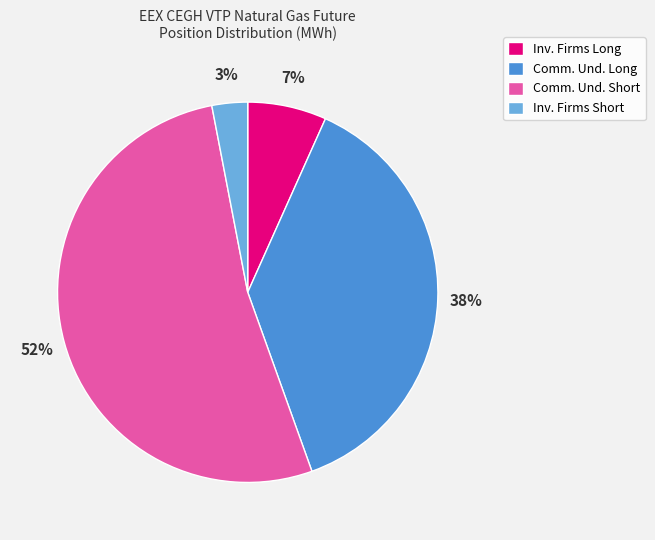

Which has a higher value, Inv. Firms Short or Comm. Und. Short?

Comm. Und. Short